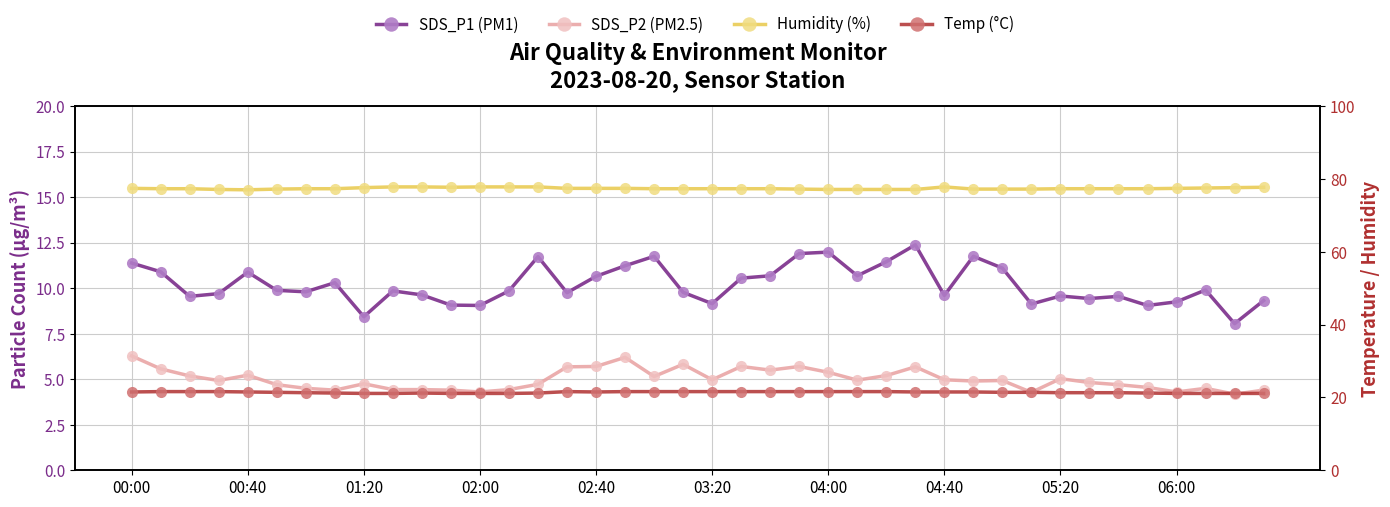

At which category is the sum across all series the highest?

27